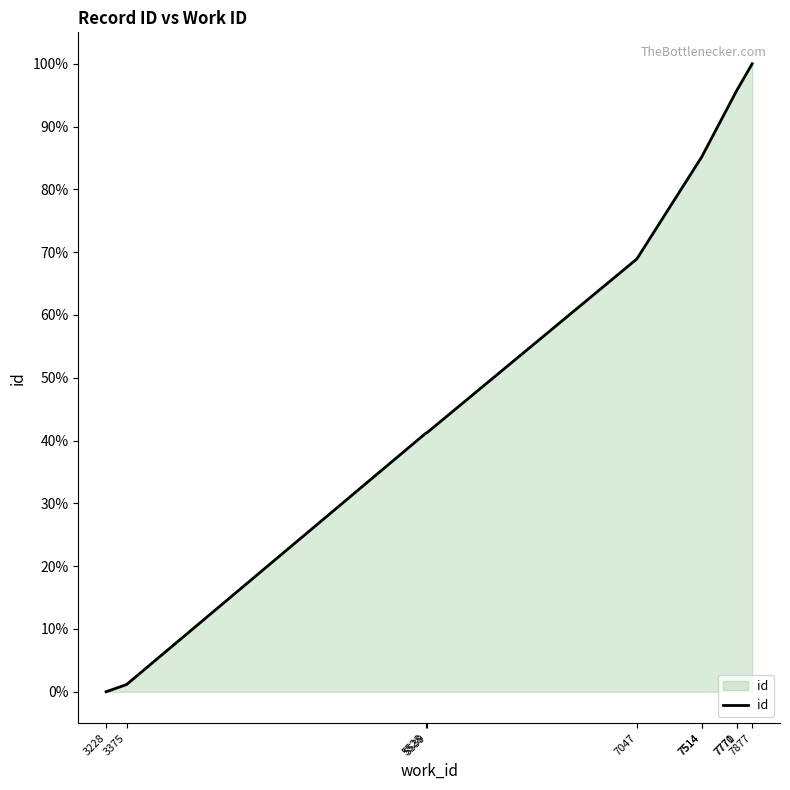

How many data points are less than 85?

5